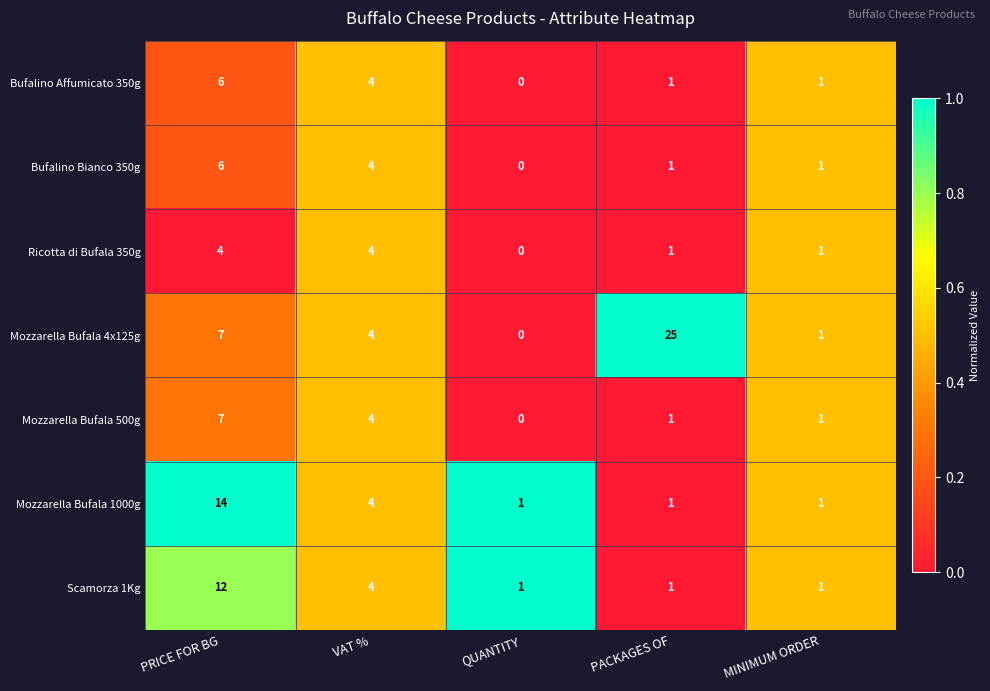

Is it true that Mozzarella Bufala 4x125g equals 2 at VAT %?

False